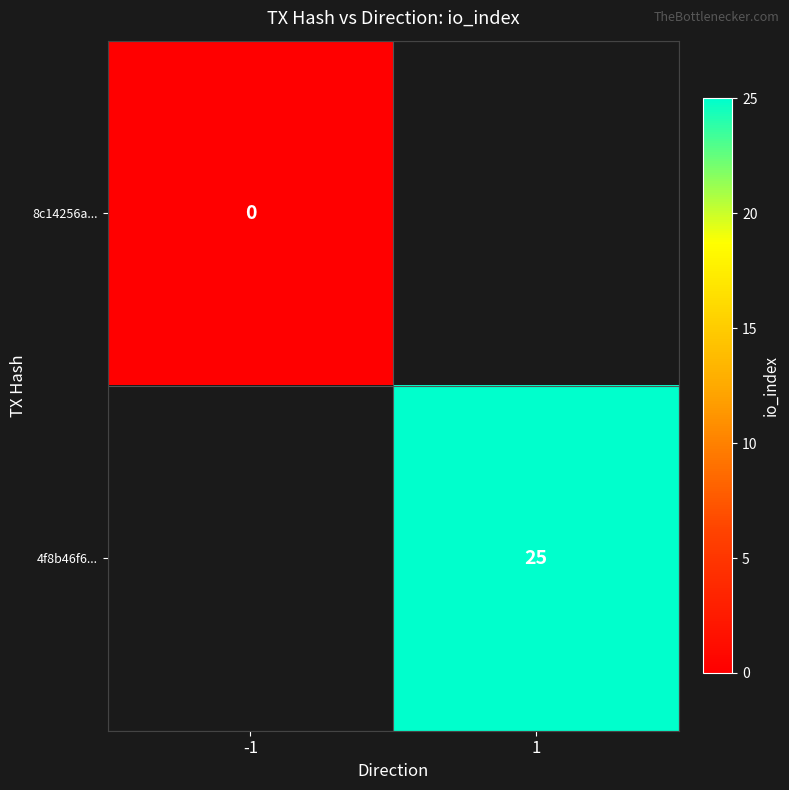

At which category does the chart reach its peak across all series?

1